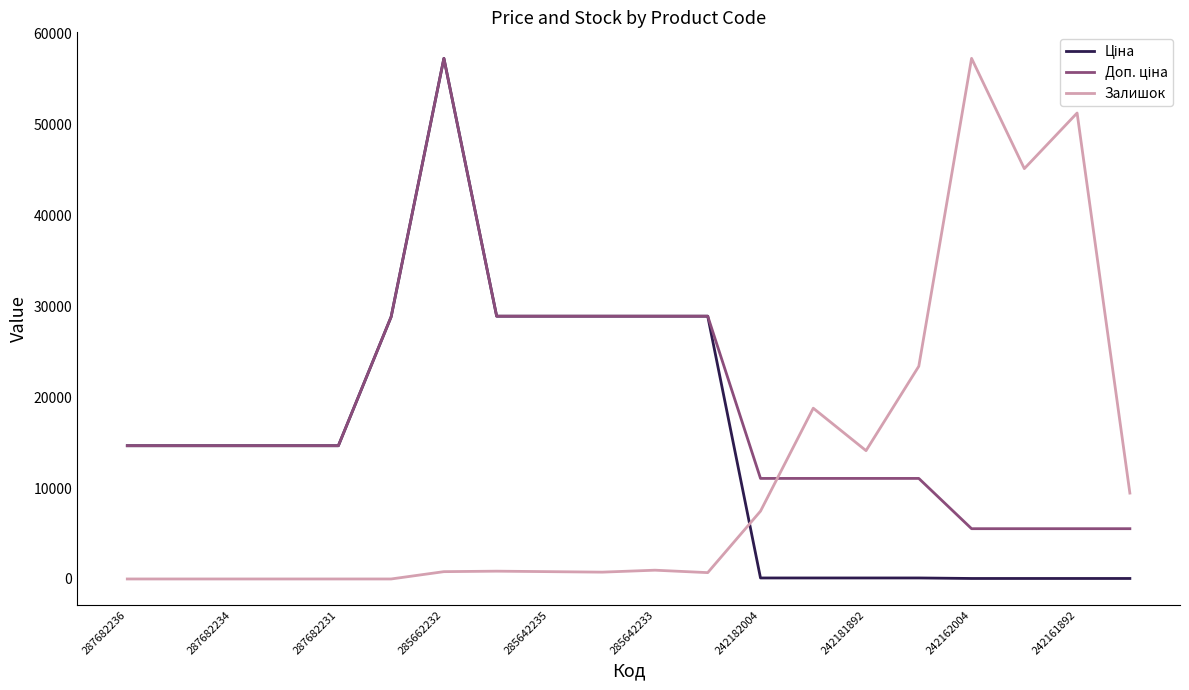

What is the maximum value for Залишок?

57235.5